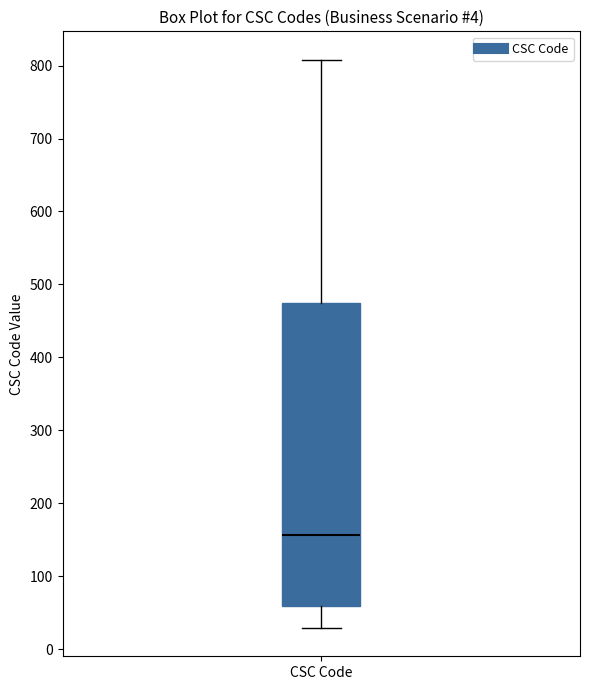

Transcribe this box plot: give where the median line is, the range the box spans, and where the two whiskers end, as read against the y-axis. The values are not printed on the chart, so give them approximately, as read against the axis.

median 160, box 60 to 470, whiskers 30 to 810